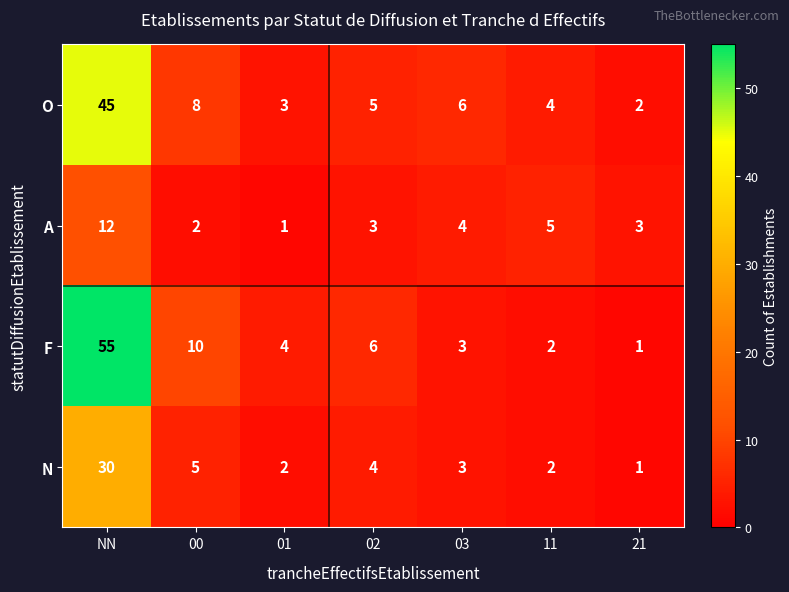

What is the difference between the O values at NN and 11?

41